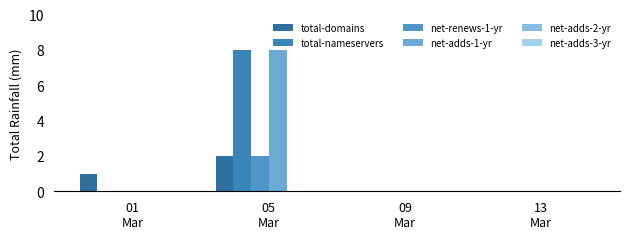

How many distinct data groups are displayed?

4